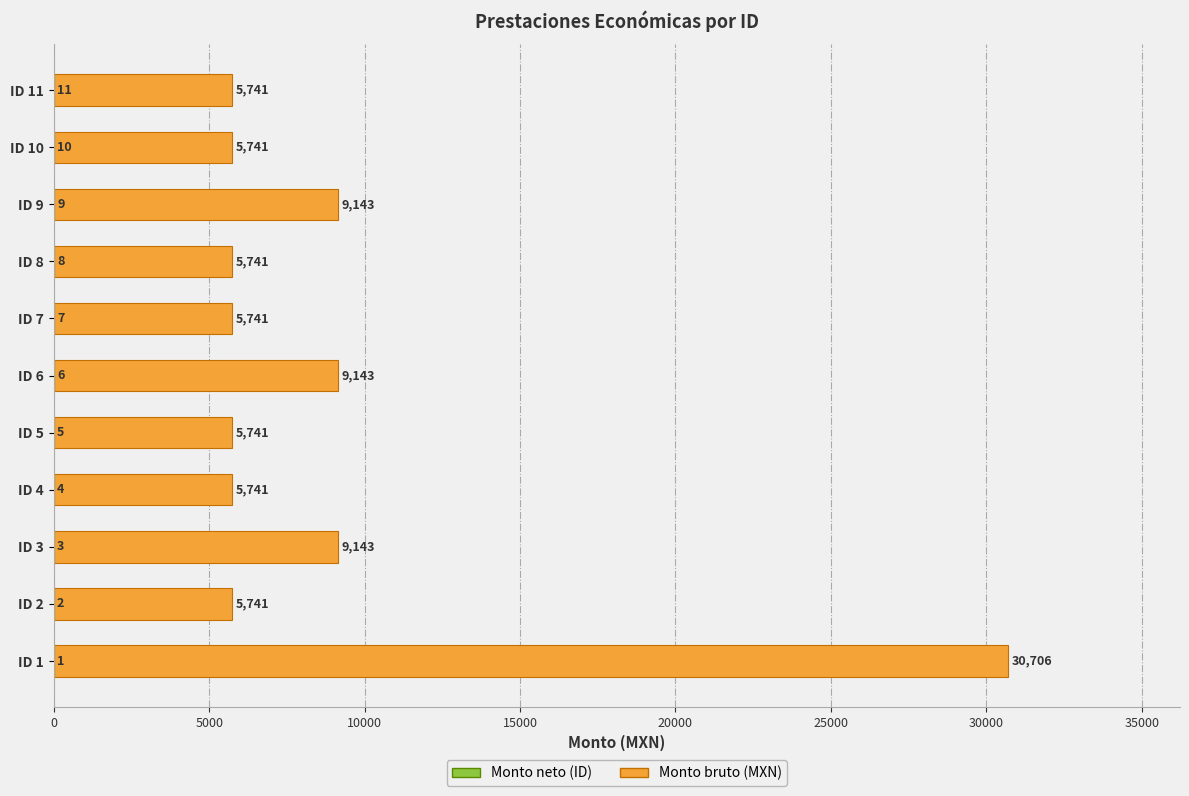

What is the maximum value for Monto neto (ID)?

11.0